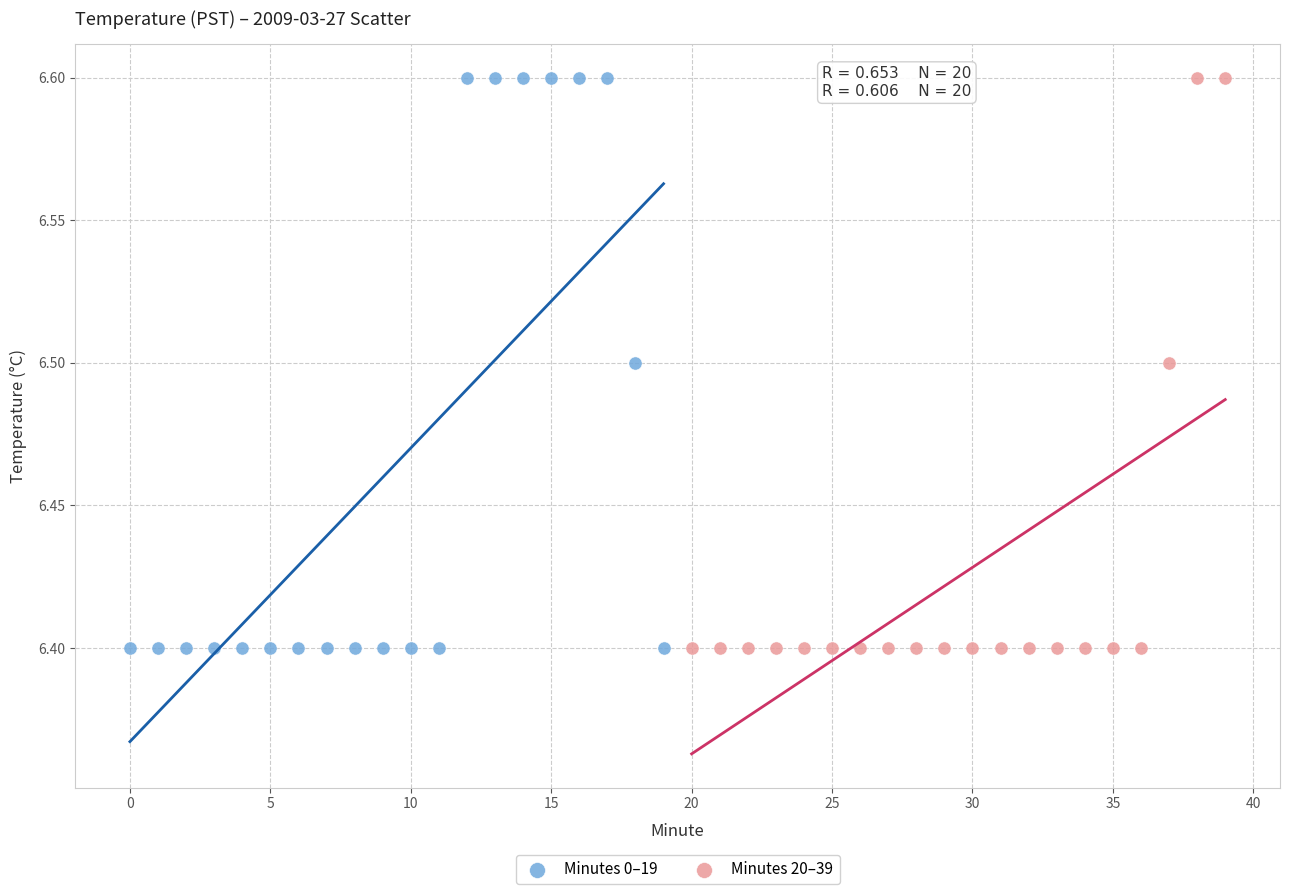

What are all the series names shown in the legend?

Minutes 0–19, Minutes 20–39